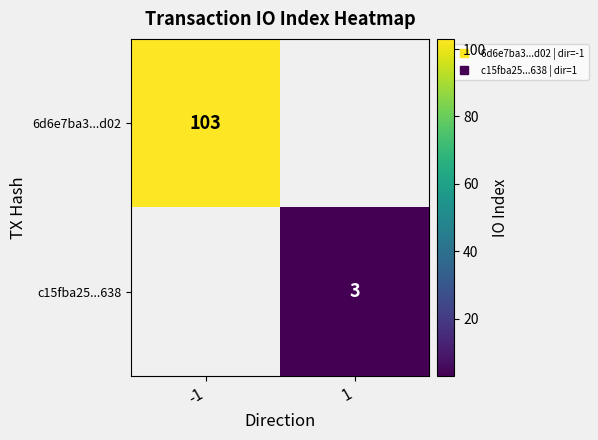

The c15fba25...638 series shows 2.0 at 1. True or false?

False